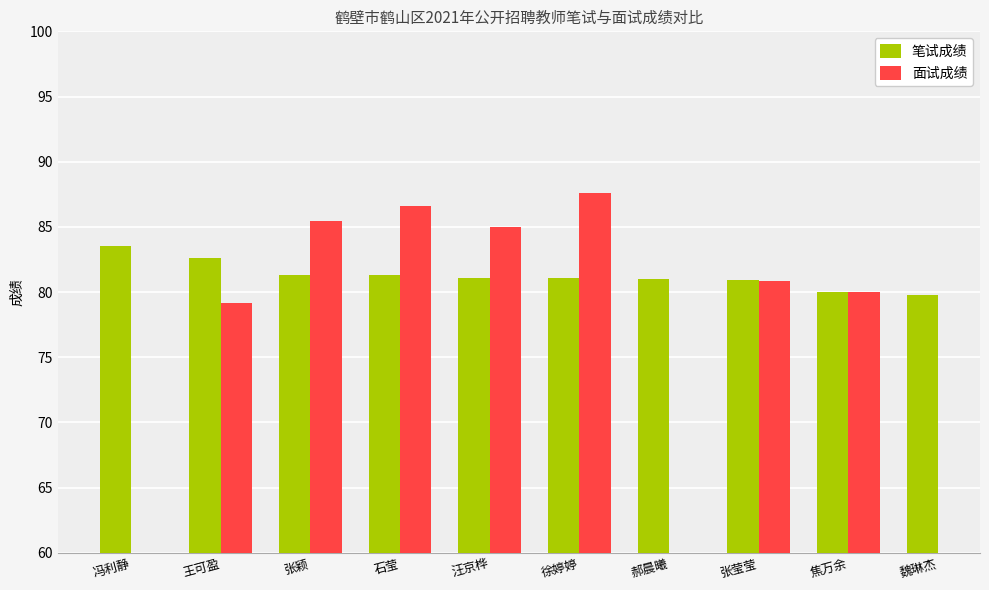

At which label is 笔试成绩 closest to 81?

郝晨曦